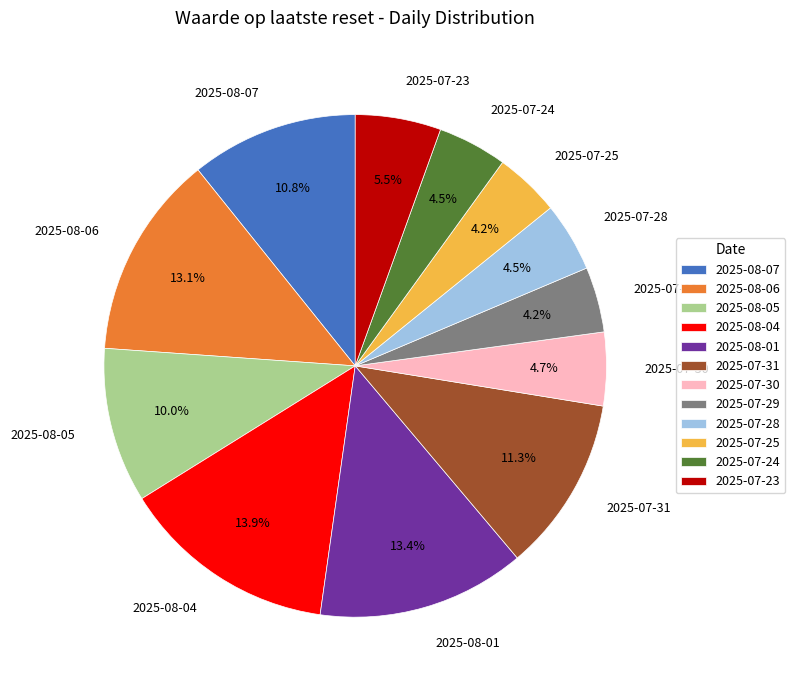

Count the number of slices in the pie.

12